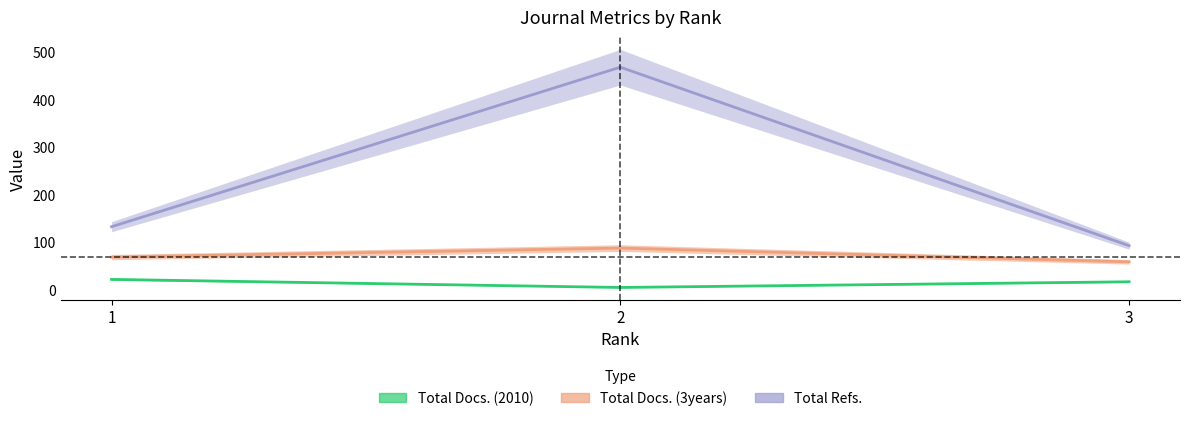

Between 1 and 3, which is larger?

1